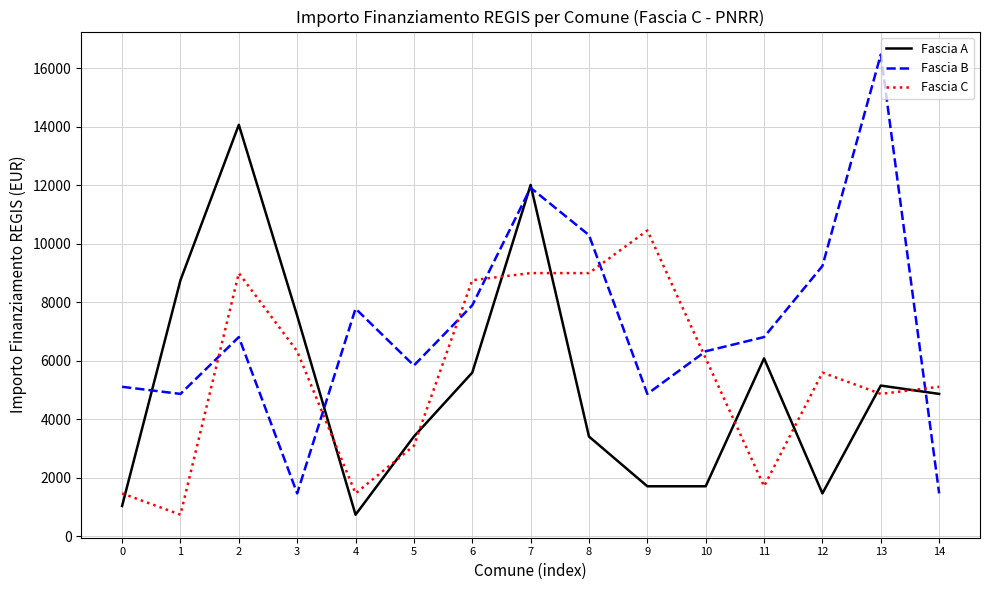

Reading right to left, transcribe all the data shown in this chart.

Fascia A: 4860	5145	1458	6075	1701	1701	3402	12005	5589	3402	729	7533	14063	8748	1029
Fascia B: 1458	16464	9234	6804	6318	4860	10290	11907	7889	5831	7776	1458	6804	4860	5103
Fascia C: 5103	4860	5589	1701	6075	10449	8991	8991	8748	3087	1458	6318	8991	729	1458